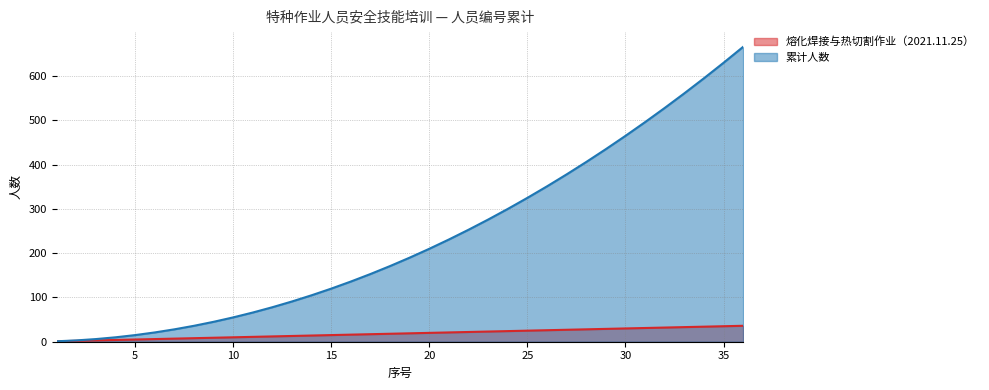

What is the difference between the second highest and minimum values in the 累计人数 series?

629